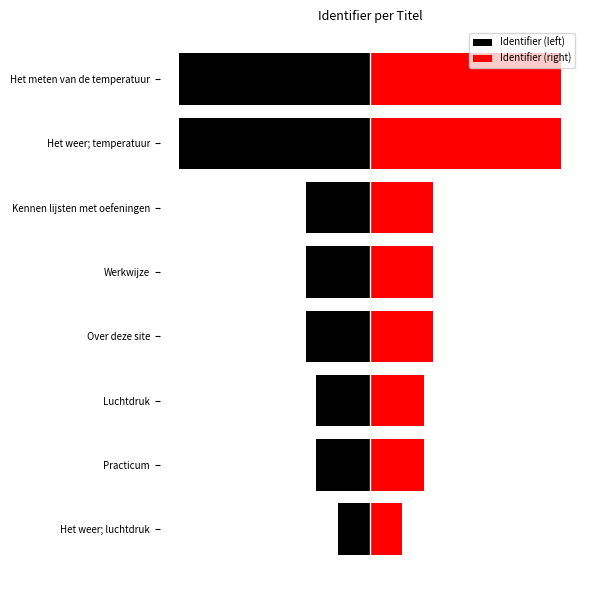

Reading left to right, extract all data points from this chart.

Identifier (left): -20.0	-33.9	-33.9	-39.8	-39.8	-39.8	-120.0	-120.0
Identifier (right): 20.0	33.9	33.9	39.8	39.8	39.8	120.0	120.0